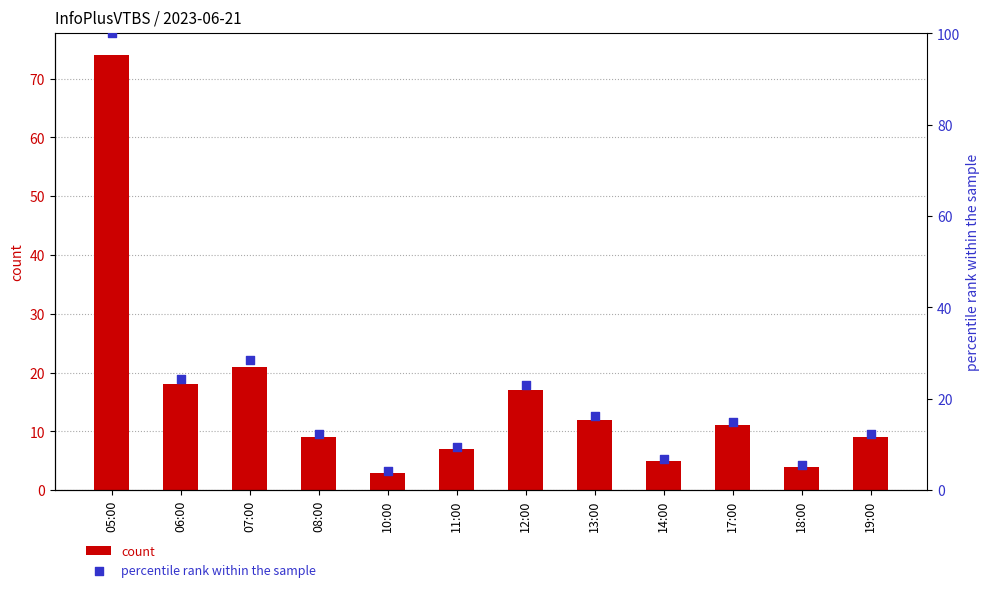

Which series reaches the minimum Y coordinate?

count